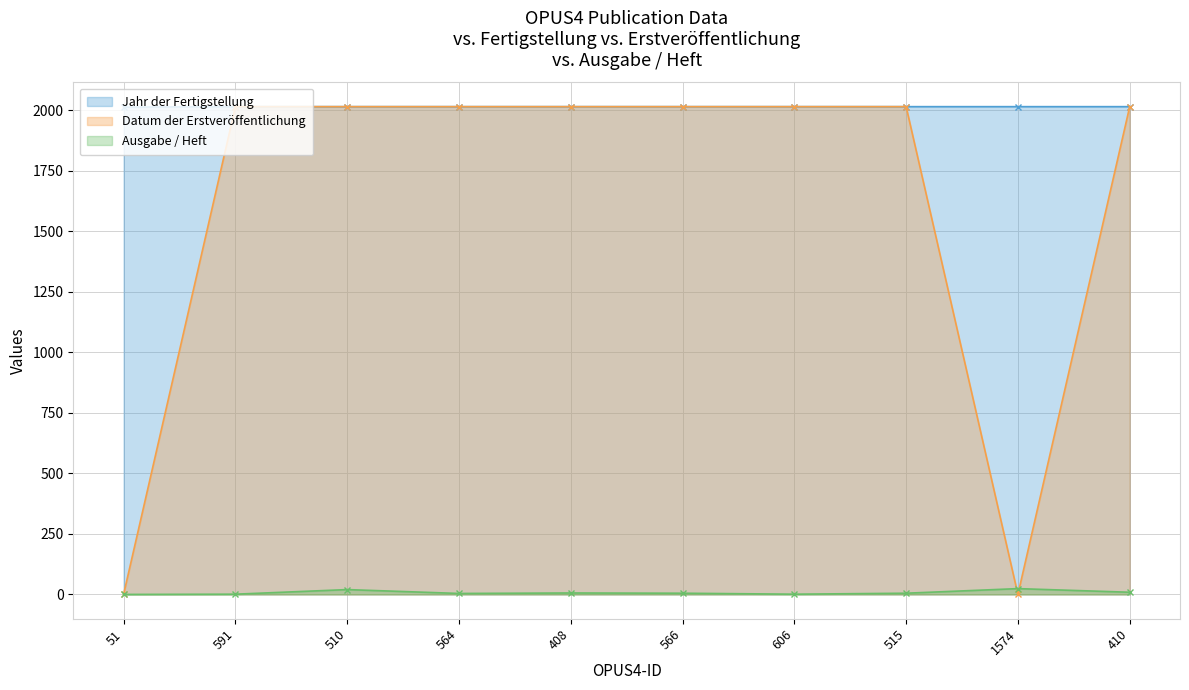

At how many categories does at least one series exceed 552?

10